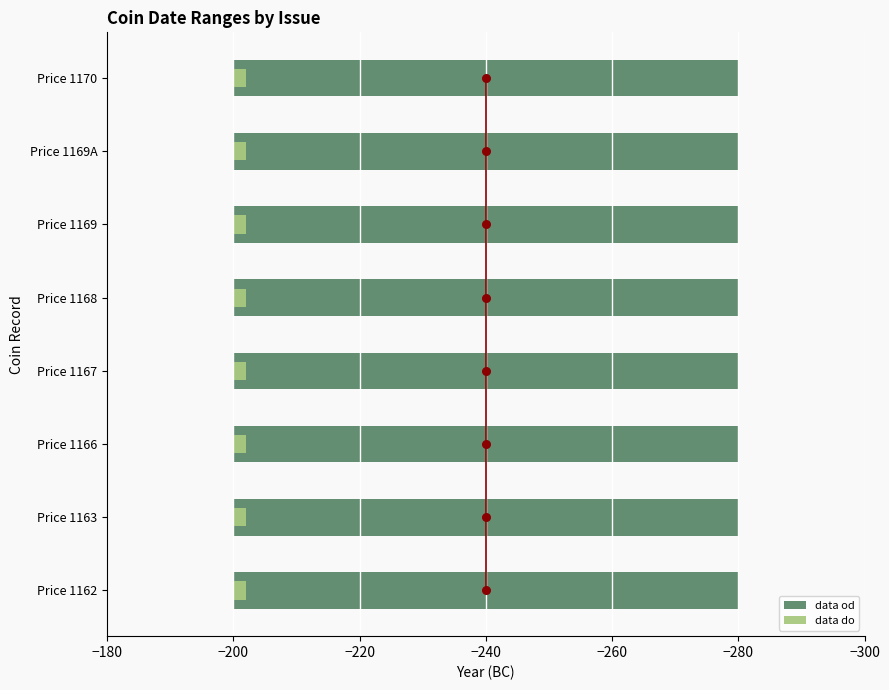

Which series has the largest Y range (max minus min)?

data od